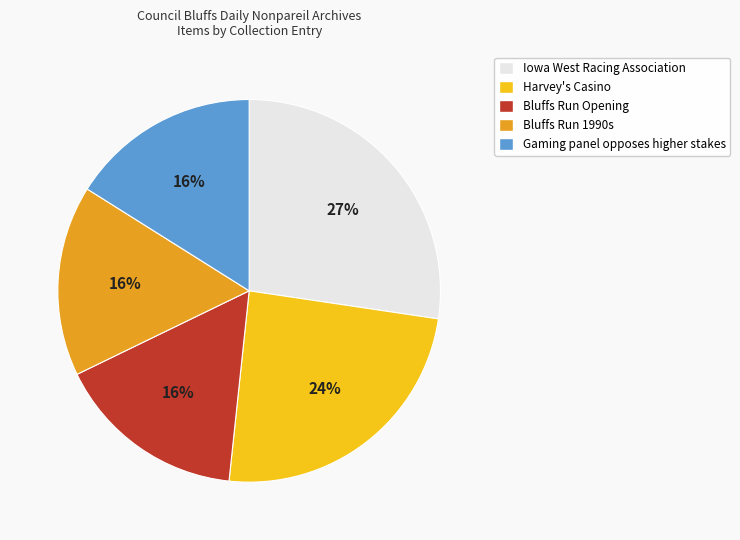

Between Iowa West Racing Association and Bluffs Run Opening, which is larger?

Iowa West Racing Association